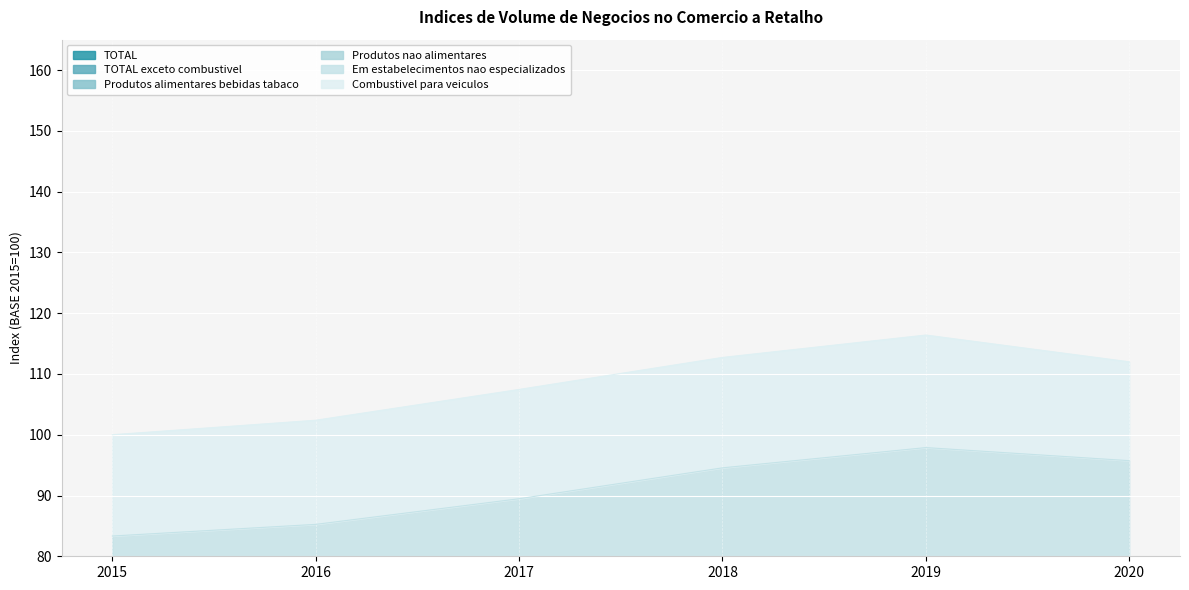

Which series has the largest range (max minus min)?

Produtos nao alimentares